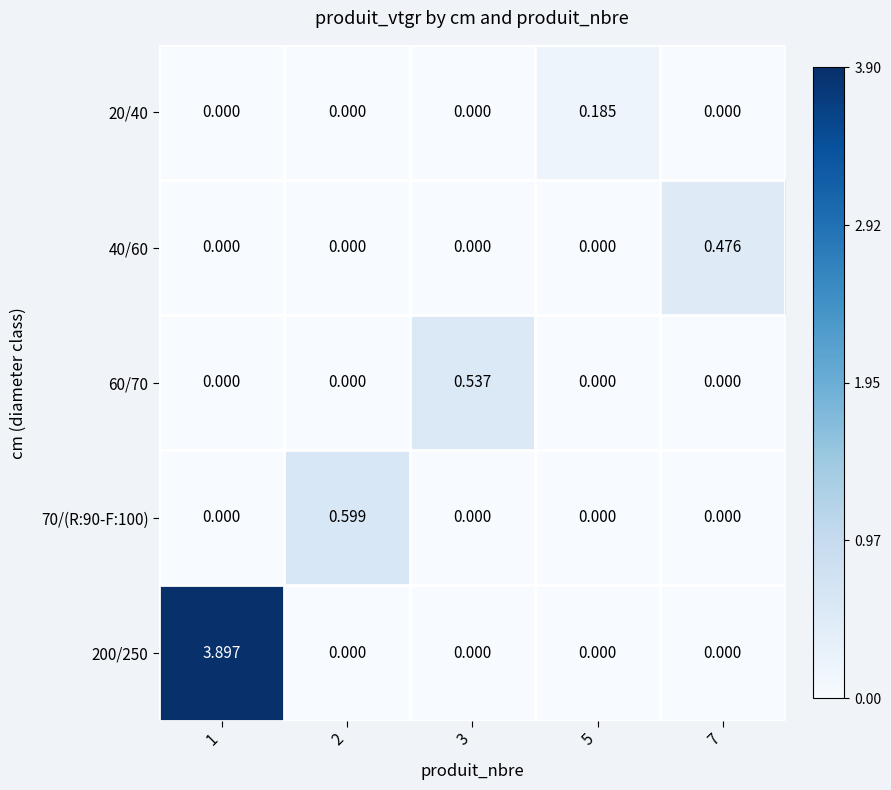

How many values in 200/250 are above zero?

1